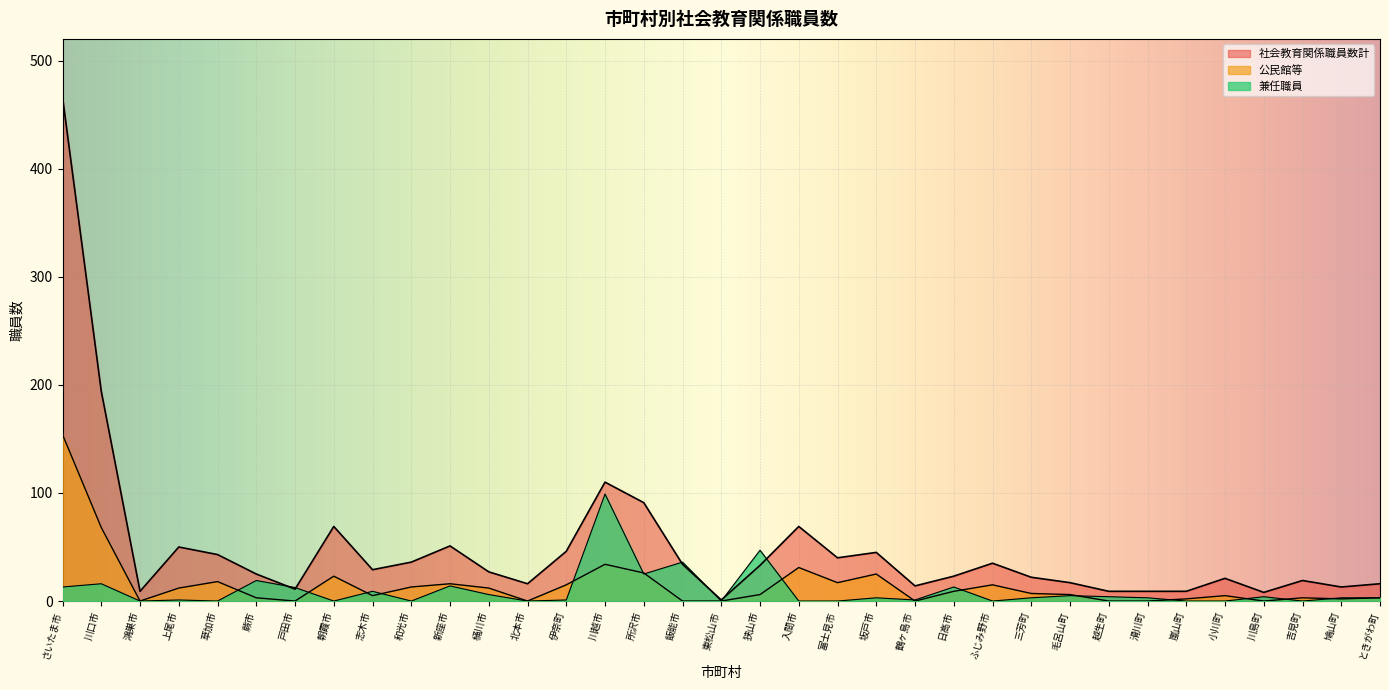

What are all the series names shown in the legend?

社会教育関係職員数計, 公民館等, 兼任職員